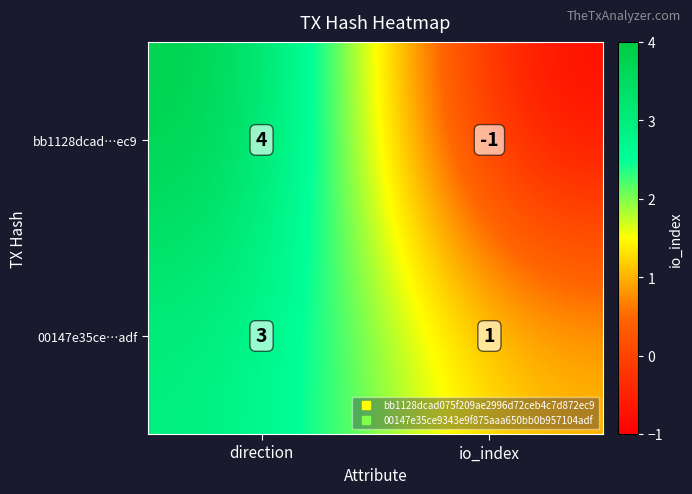

Reading left to right, what are all the values shown in this chart?

bb1128dcad…ec9: 4	-1
00147e35ce…adf: 3	1